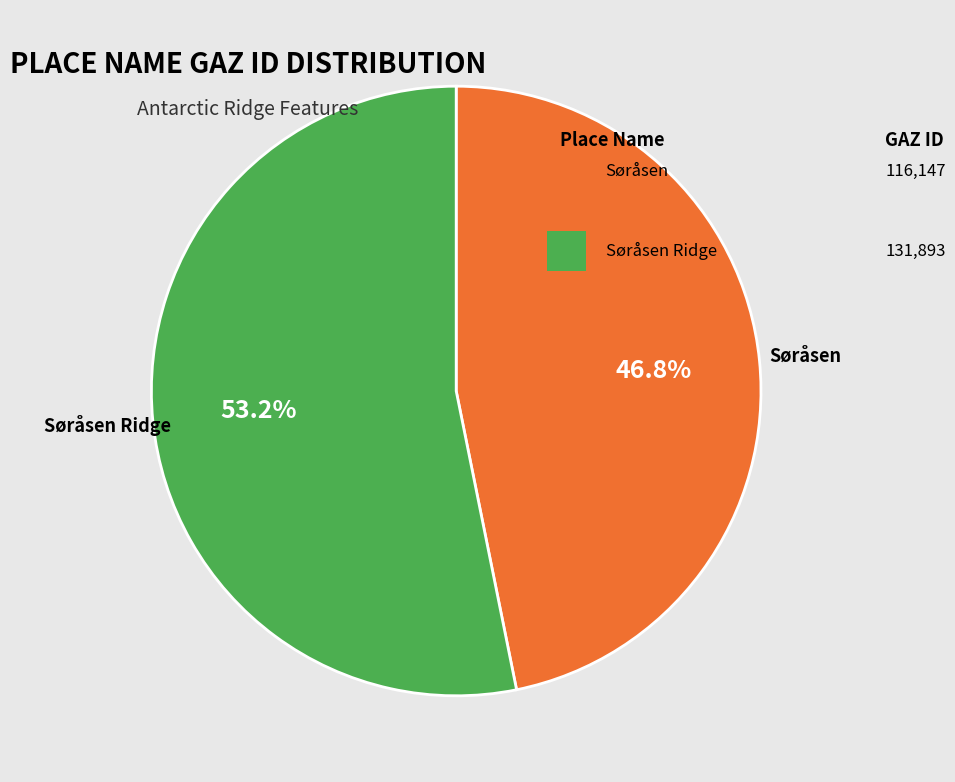

Does any single category account for the majority?

Yes